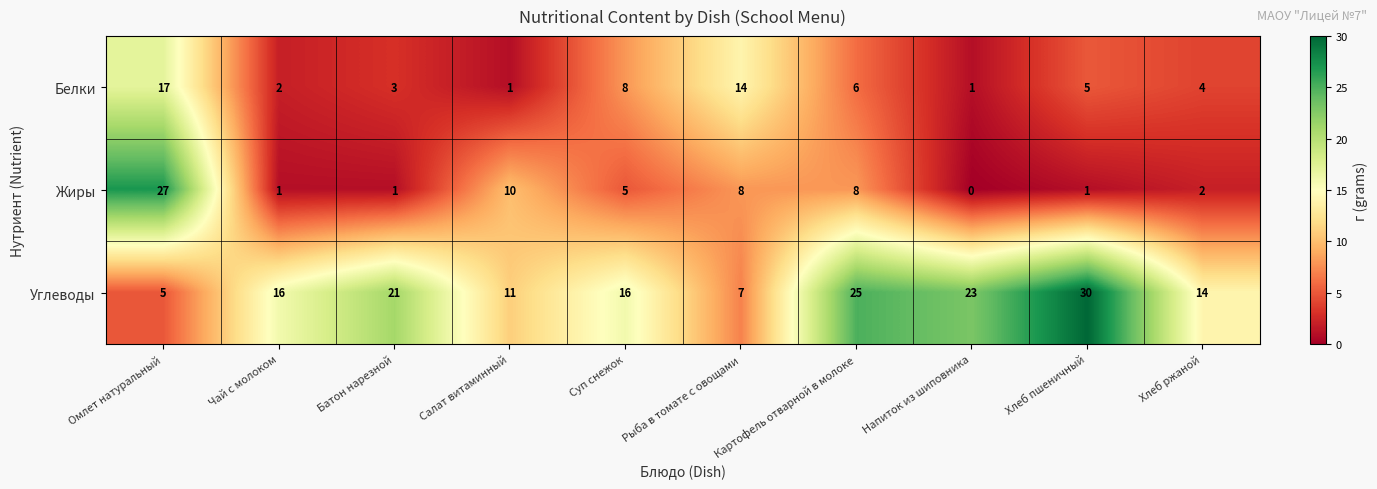

The Жиры series shows 17 at Напиток из шиповника. True or false?

False